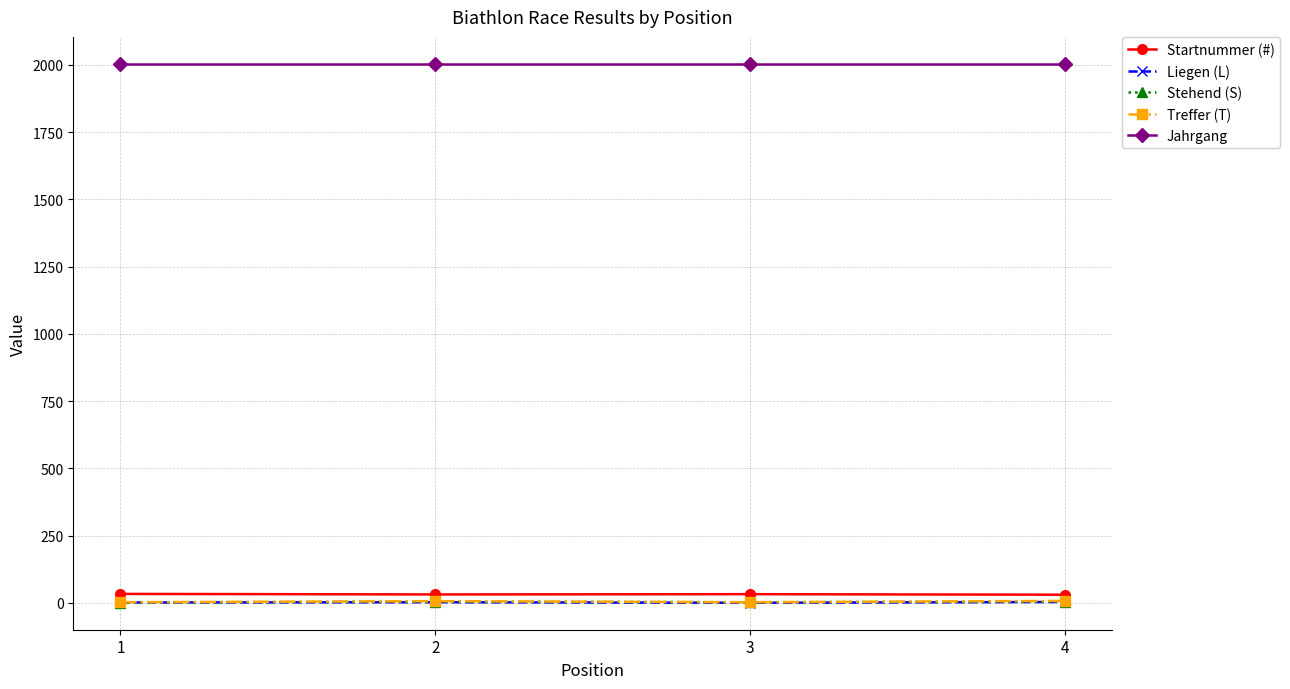

True or false: Jahrgang has more than 2 points higher than both neighbors.

False